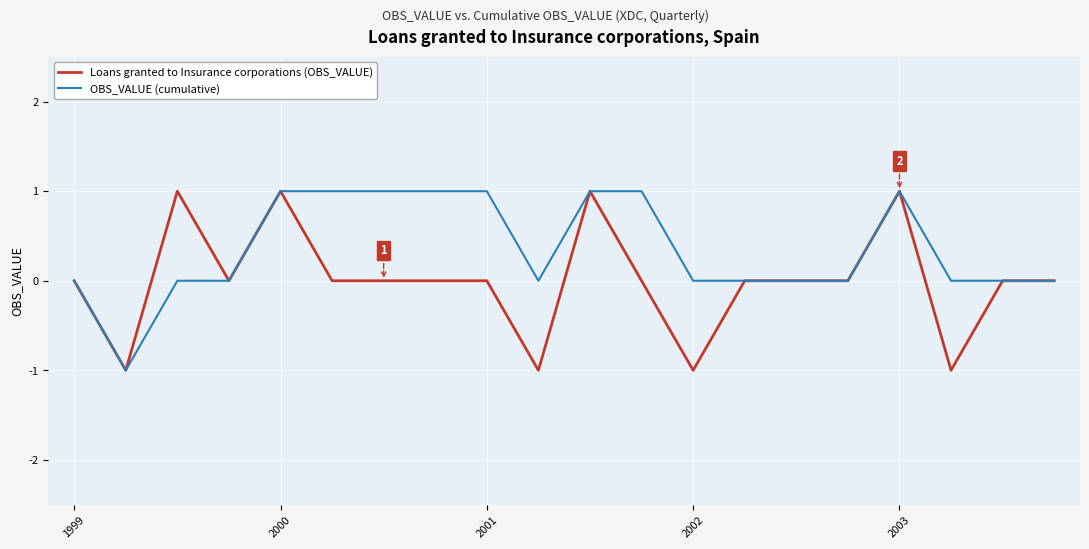

List the series in order of their overall mean, highest first.

OBS_VALUE (cumulative), Loans granted to Insurance corporations (OBS_VALUE)